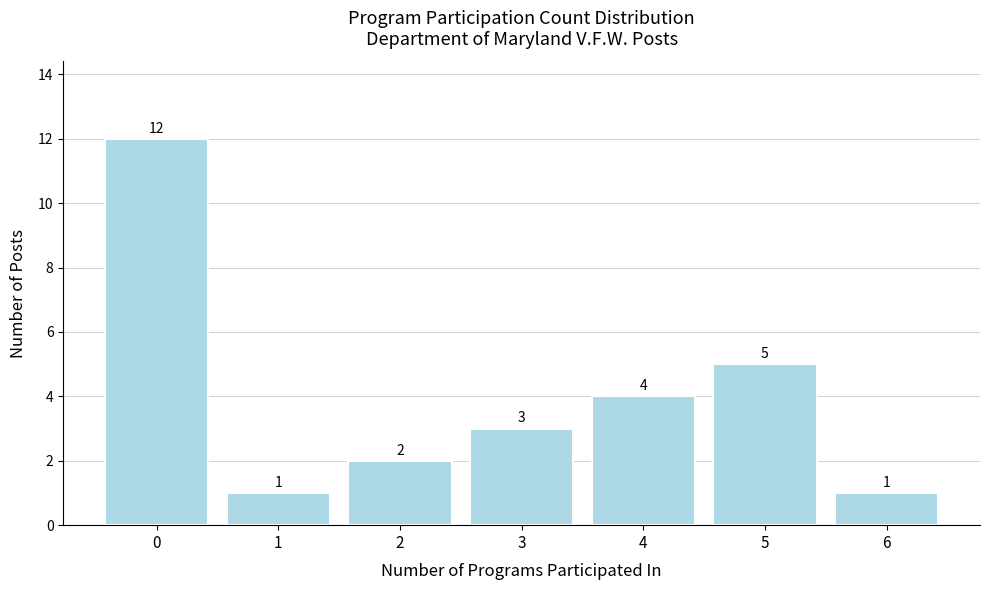

Reading left to right, transcribe this chart: for each bar, give the range it covers on the x-axis and its height.

-0.5 to 0.5: 12
0.5 to 1.5: 1
1.5 to 2.5: 2
2.5 to 3.5: 3
3.5 to 4.5: 4
4.5 to 5.5: 5
5.5 to 6.5: 1